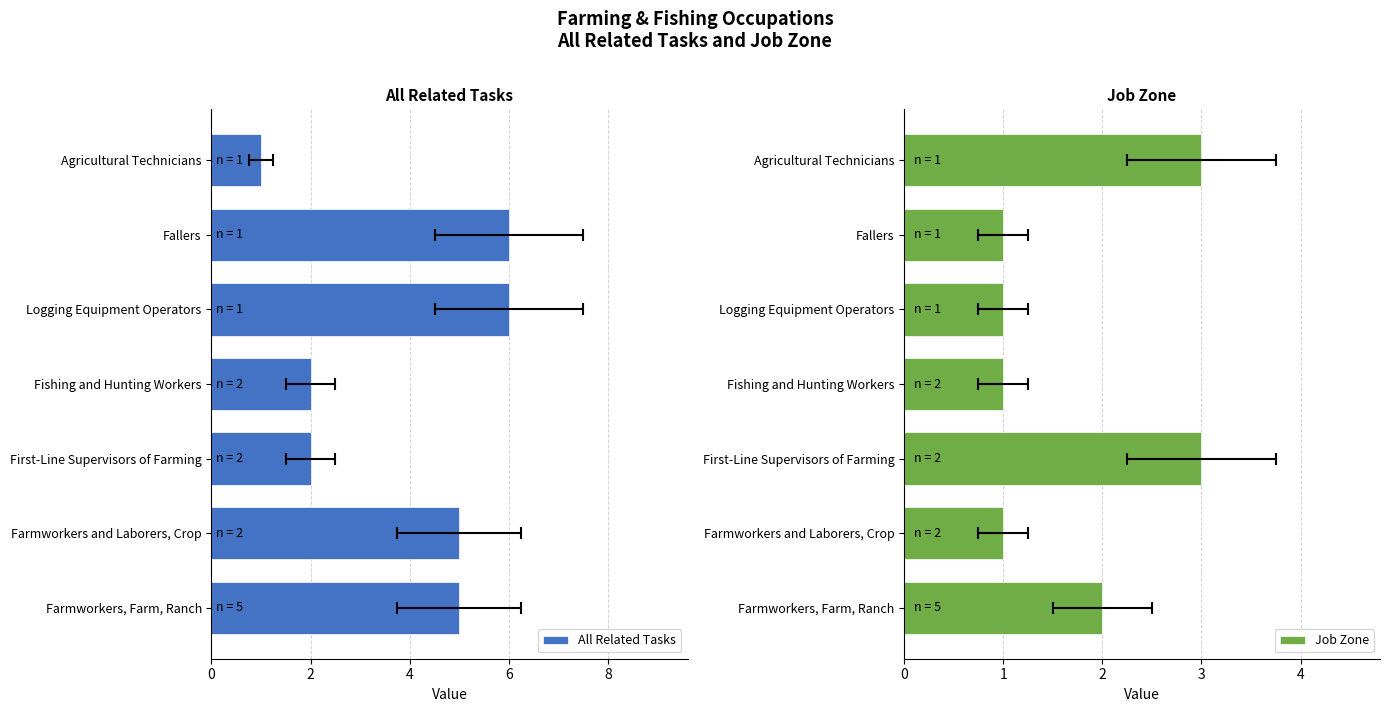

What is the average value of the All Related Tasks series?

4